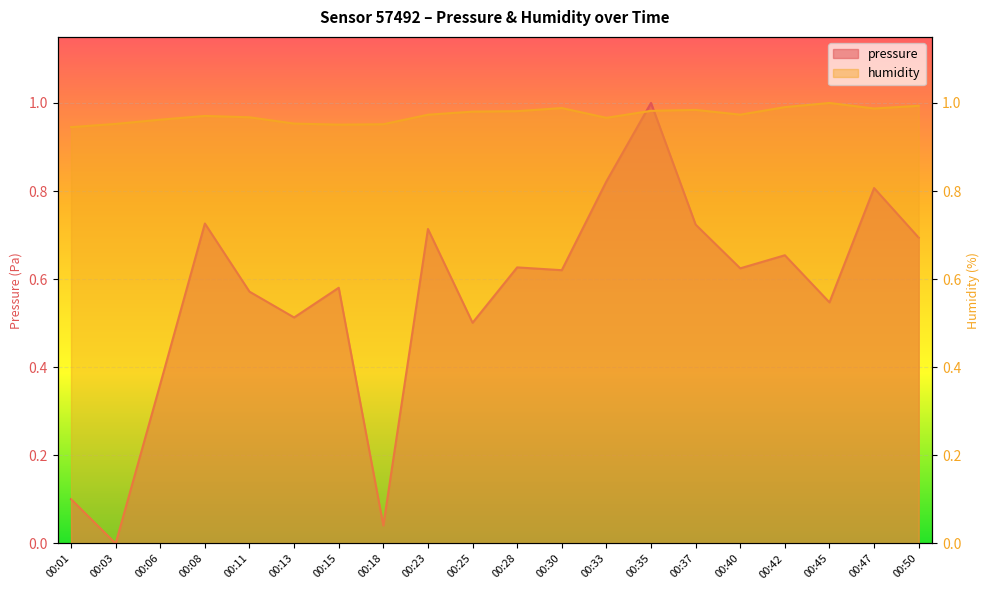

At which category is the sum across all series the highest?

00:35